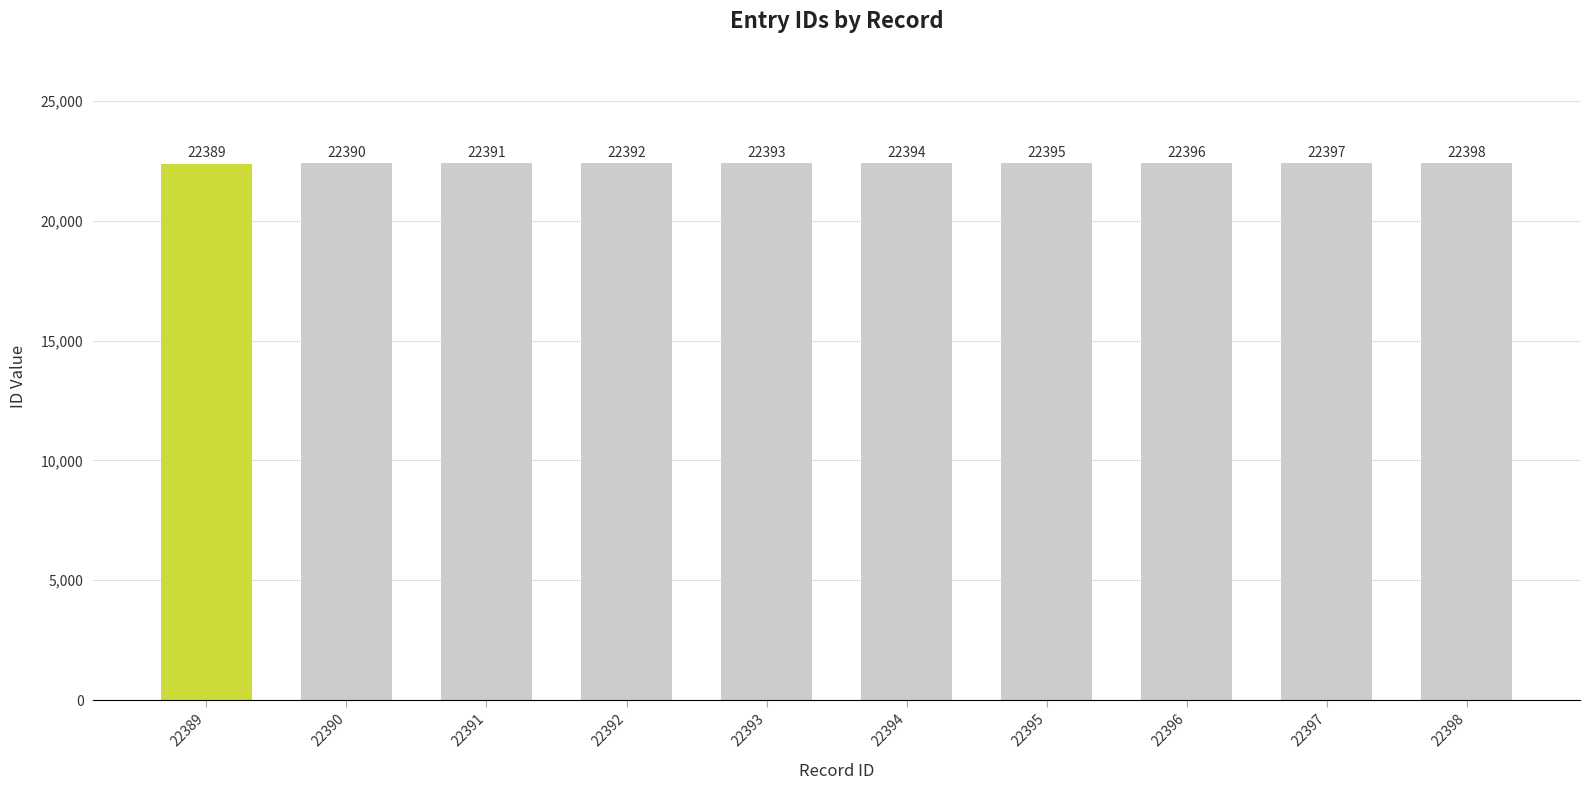

Which has a higher value, 22398 or 22393?

22398